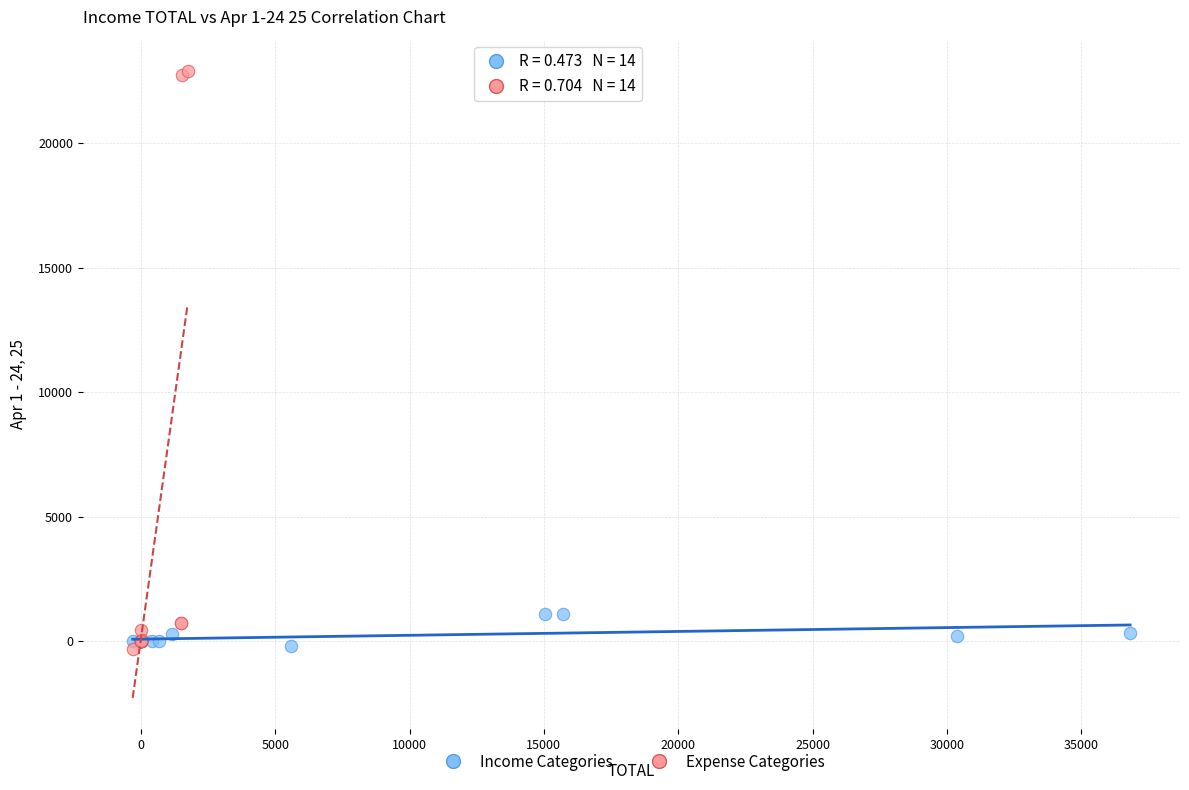

Which series has the largest Y range (max minus min)?

Expense Categories